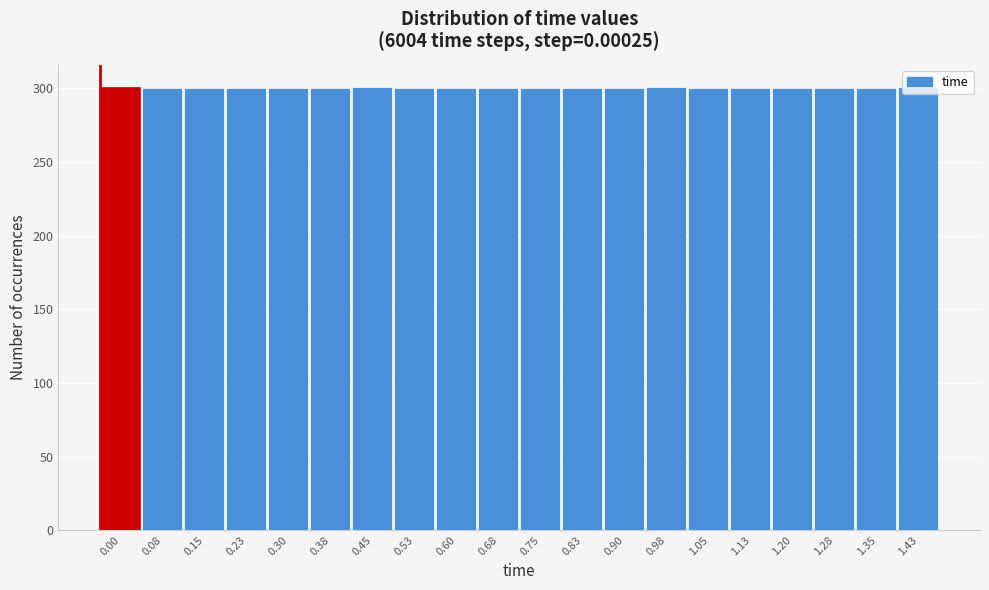

Is it true that the value at 1.28 is 467?

False